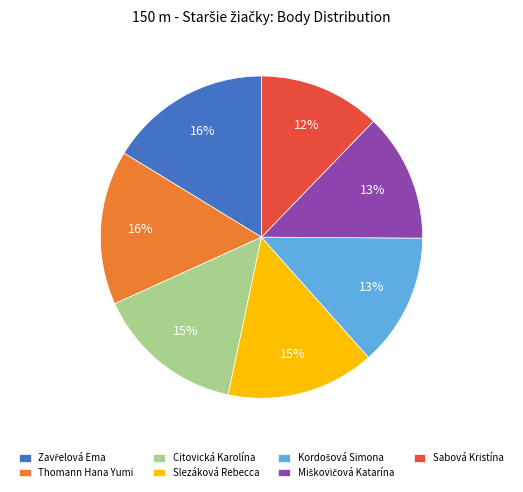

How many segments does this pie chart have?

7